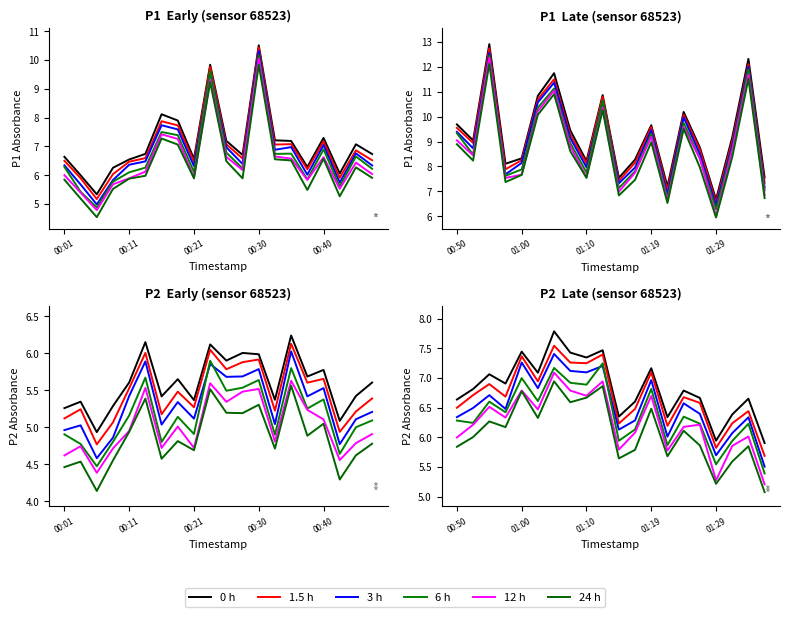

Is it true that 6 h equals 6.9 at 7?

True